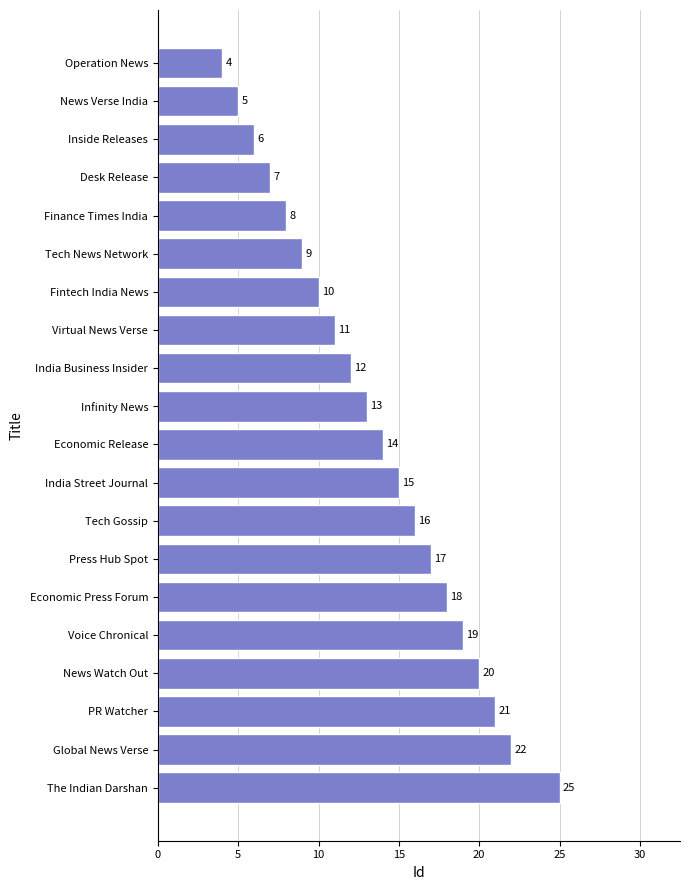

The value at Desk Release is 11. True or false?

False